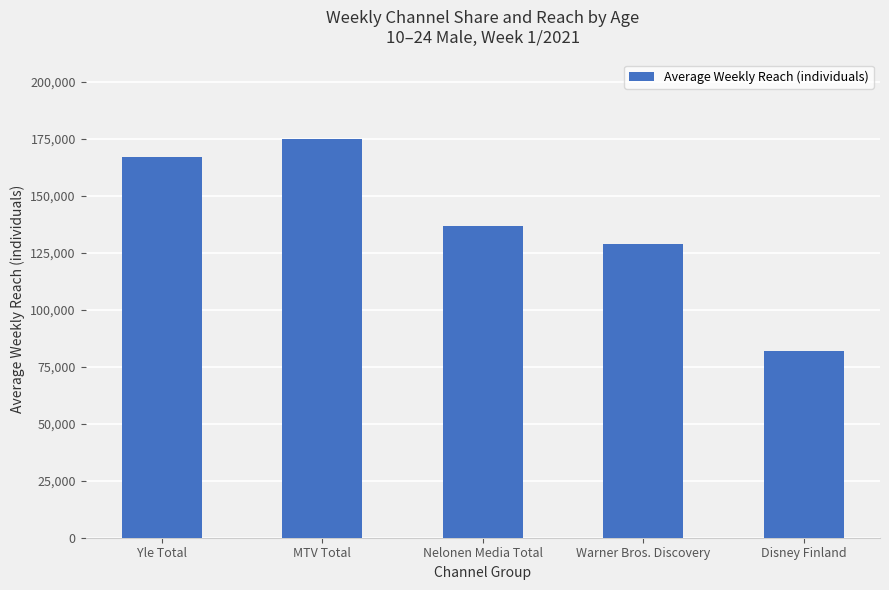

What is the label of the 5th bar from the left?

Disney Finland